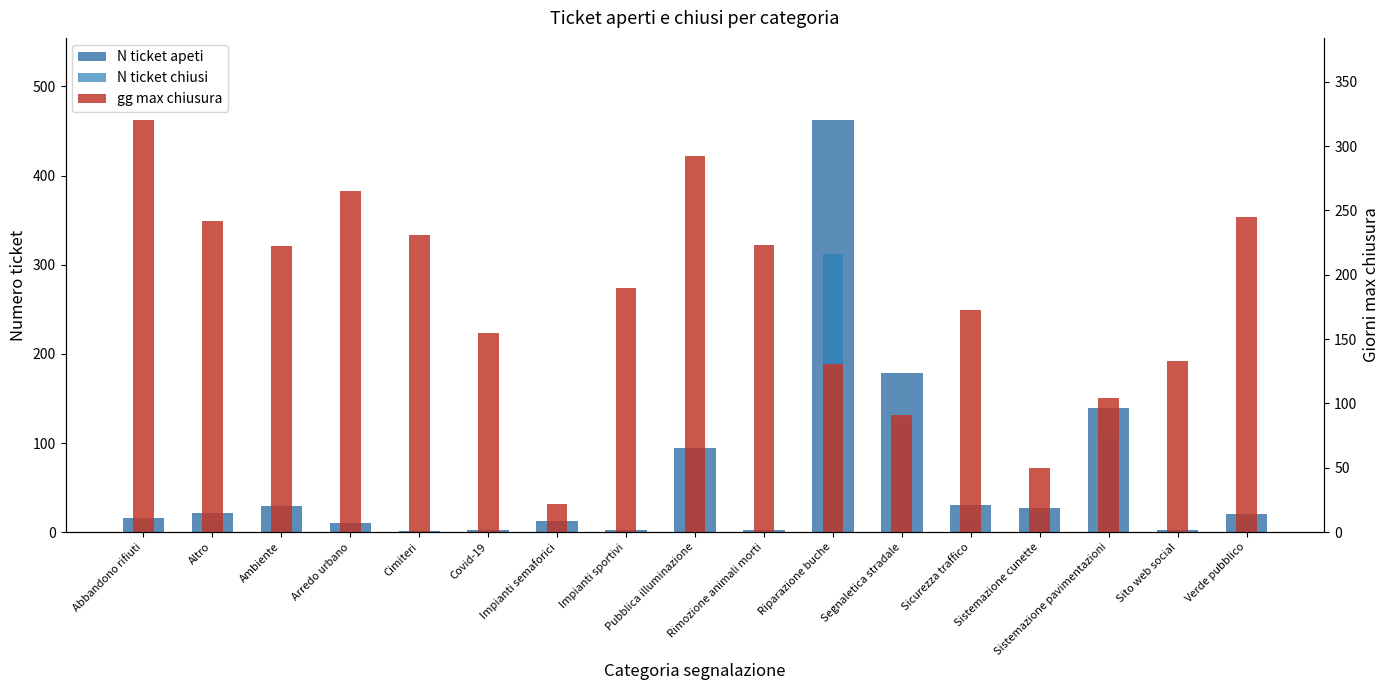

What is the total value across all series at Riparazione buche?

905